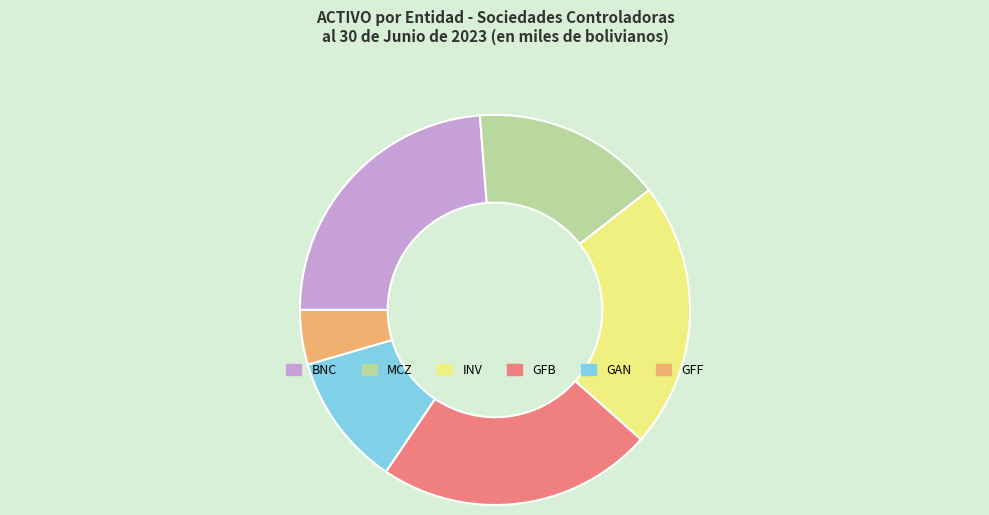

Is the sum of INV and MCZ greater than half?

No